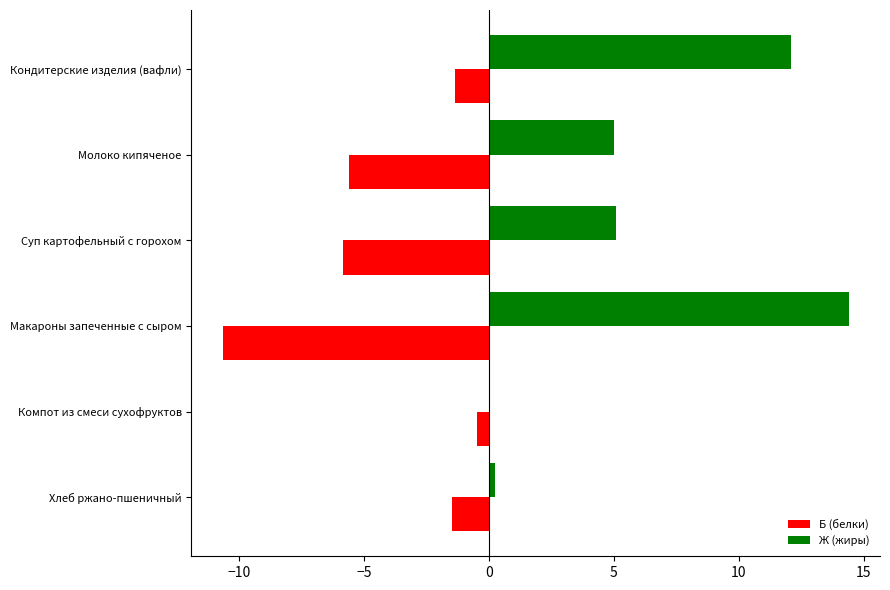

True or false: Б (белки) has a value of -2.5 at Суп картофельный с горохом.

False